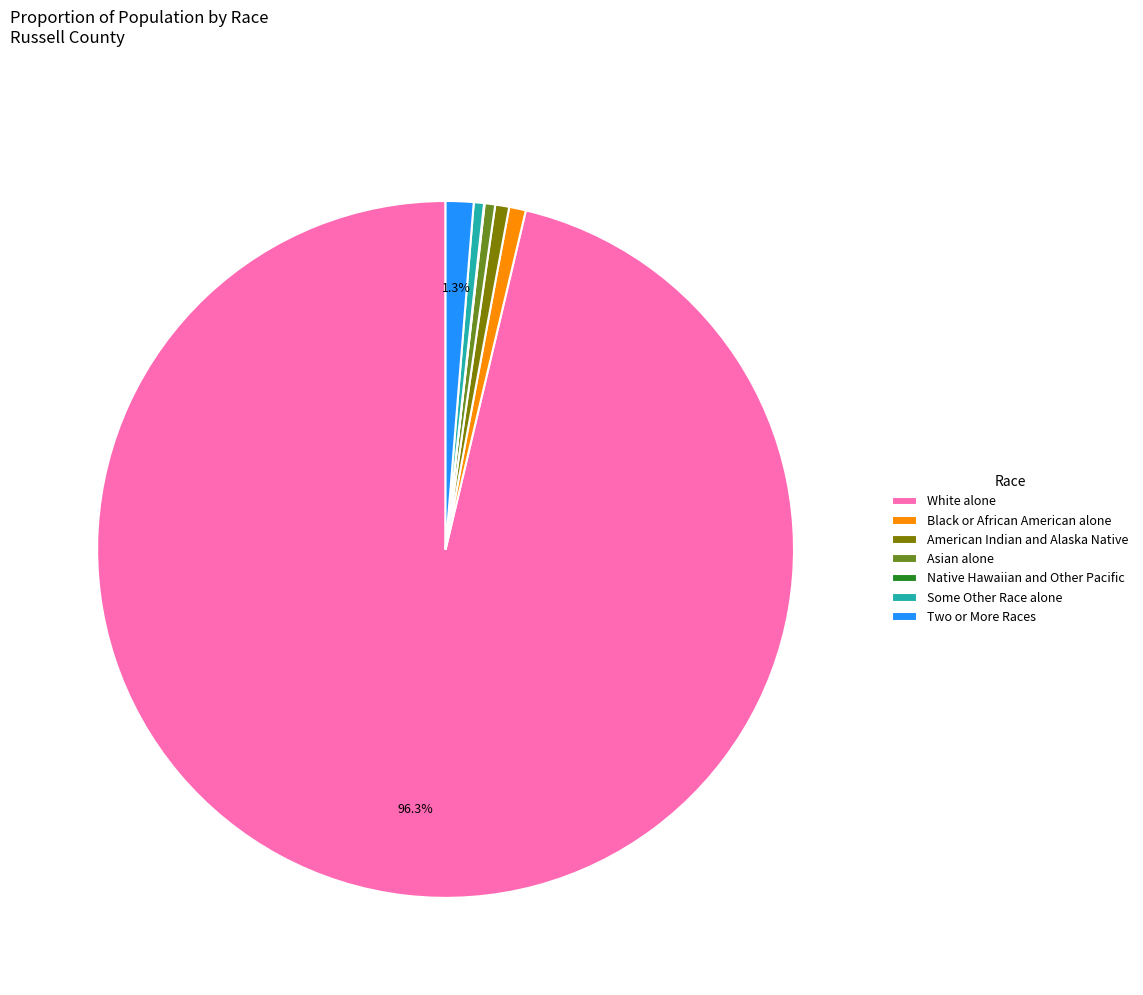

Which slice is the largest?

White alone